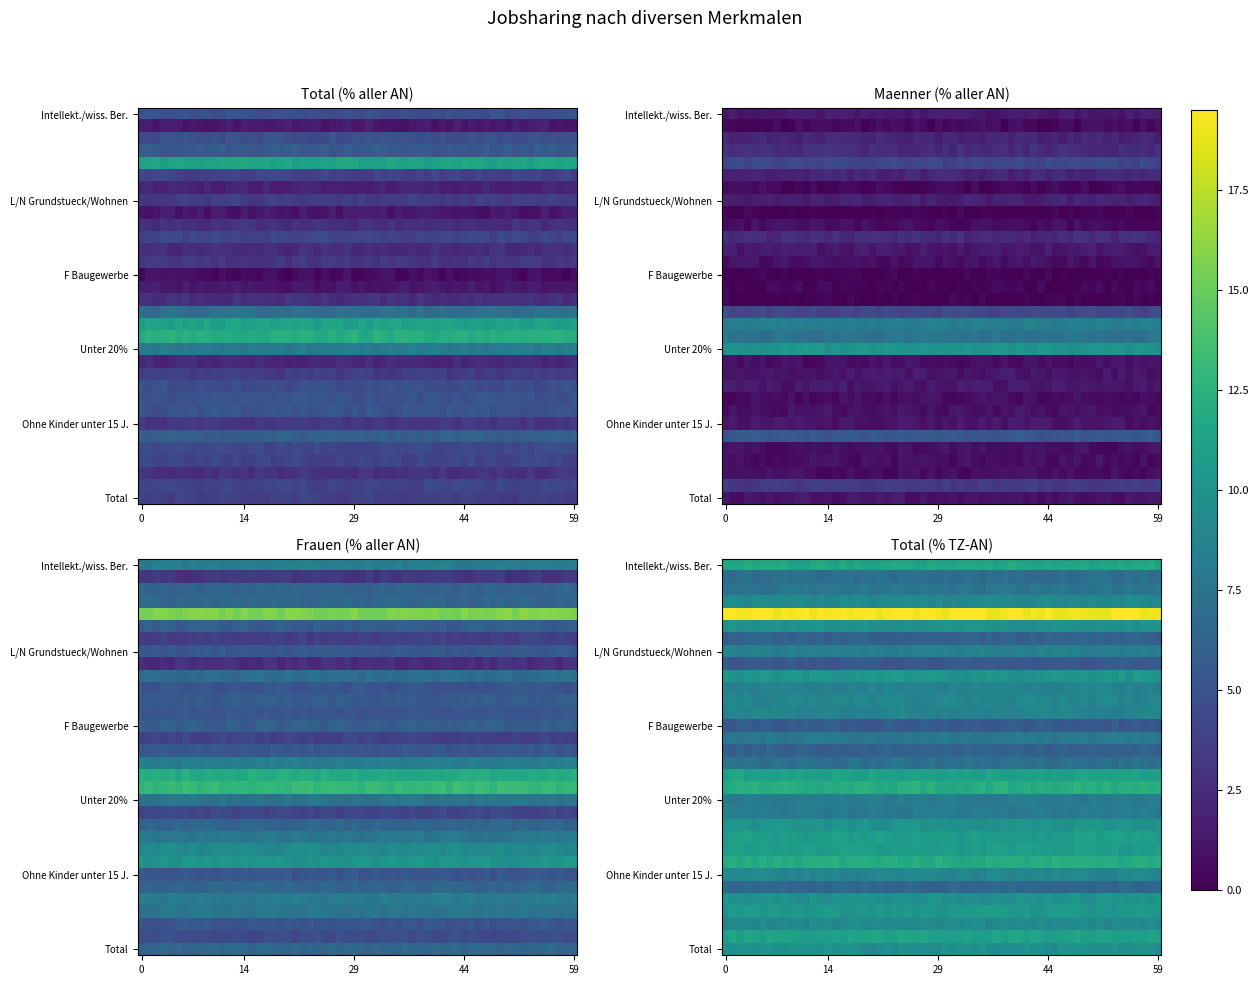

The Total (% aller AN) series shows 3.9 at 12. True or false?

False